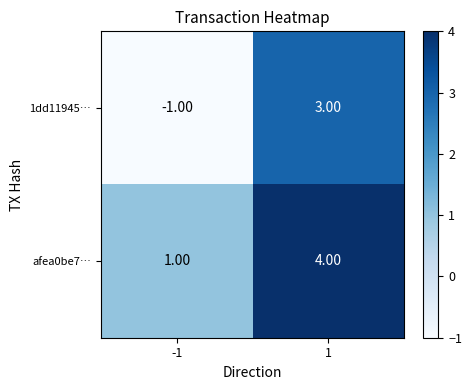

Count the number of data series in this chart.

2